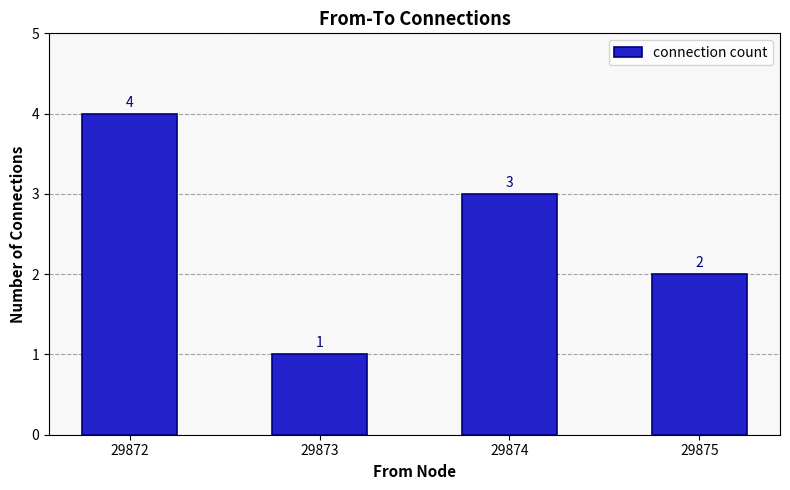

Which has a higher value, 29874 or 29872?

29872